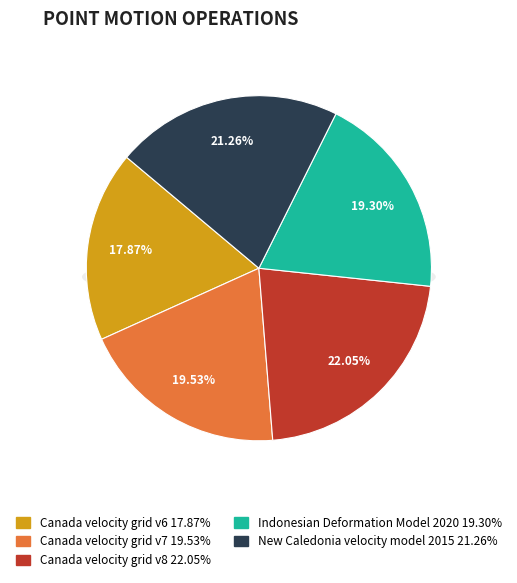

Which slice is the largest?

Canada velocity grid v8